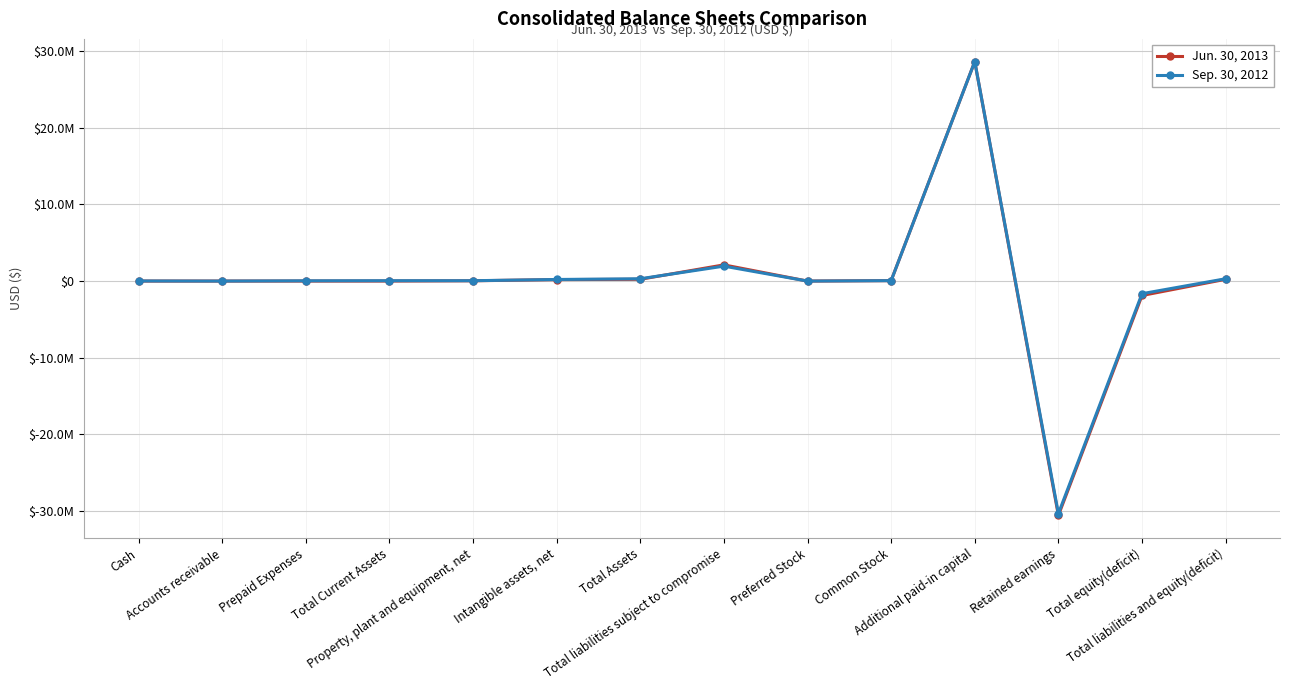

What are all the series names shown in the legend?

Jun. 30, 2013, Sep. 30, 2012